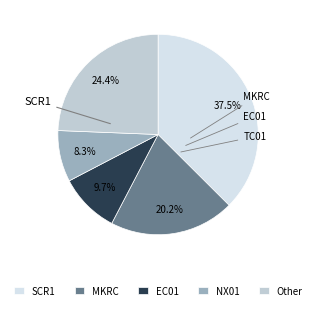

Count the number of slices in the pie.

5